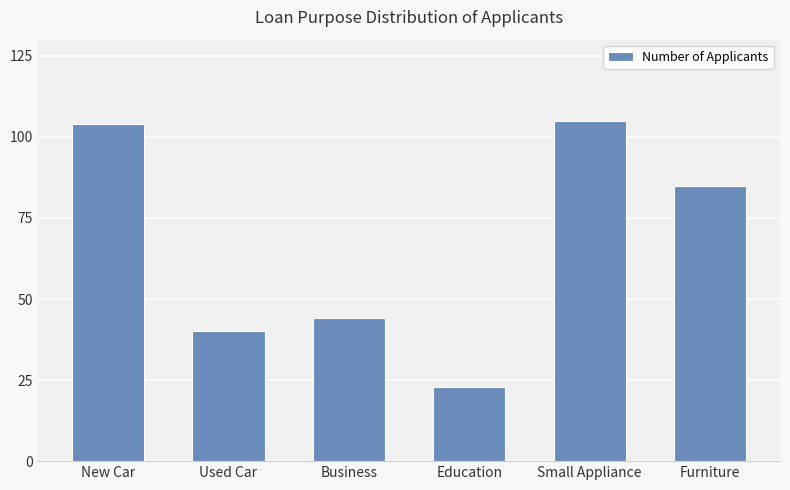

What position from the left is Business?

3